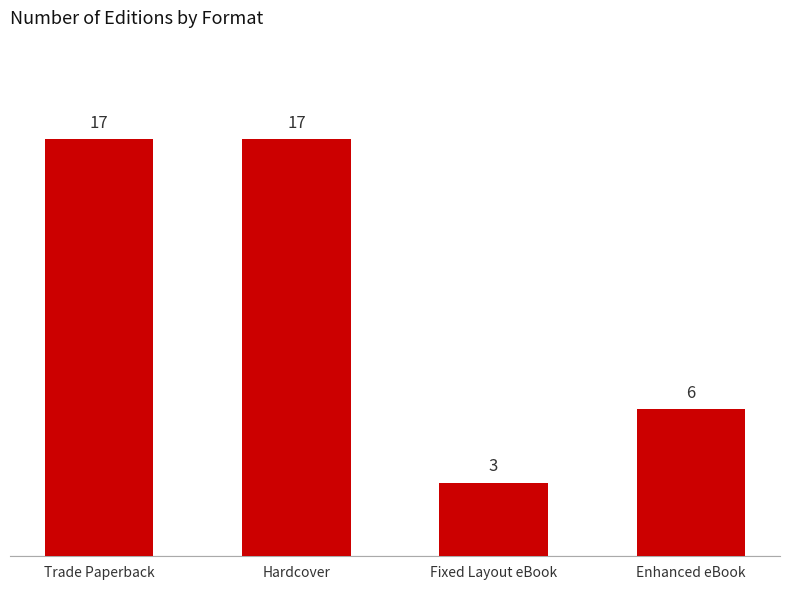

Count the values in the range 6 to 17.

3